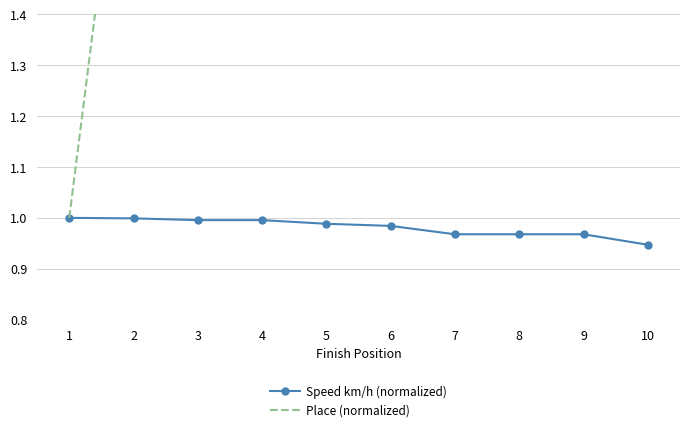

What are all the series names shown in the legend?

Speed km/h (normalized), Place (normalized)